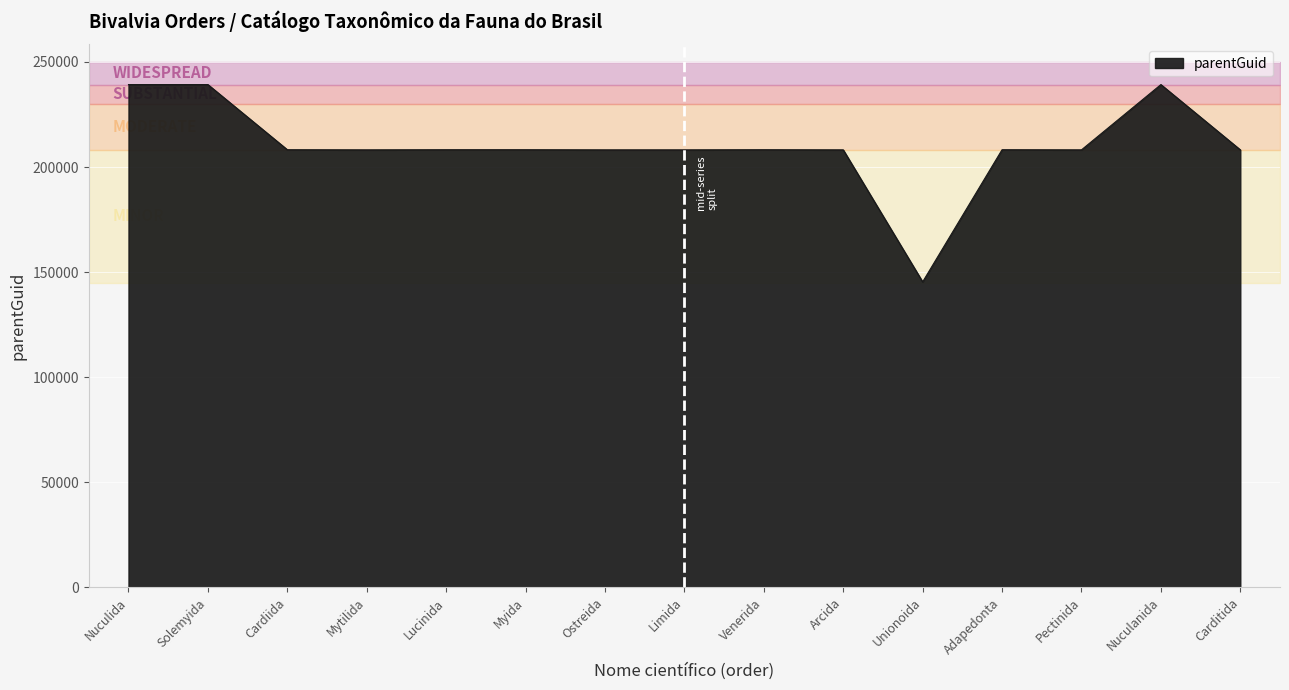

Reading right to left, what are all the values shown in this chart?

208178	239226	208169	208231	145365	208169	208231	208169	208169	208231	208231	208169	208231	239226	239226